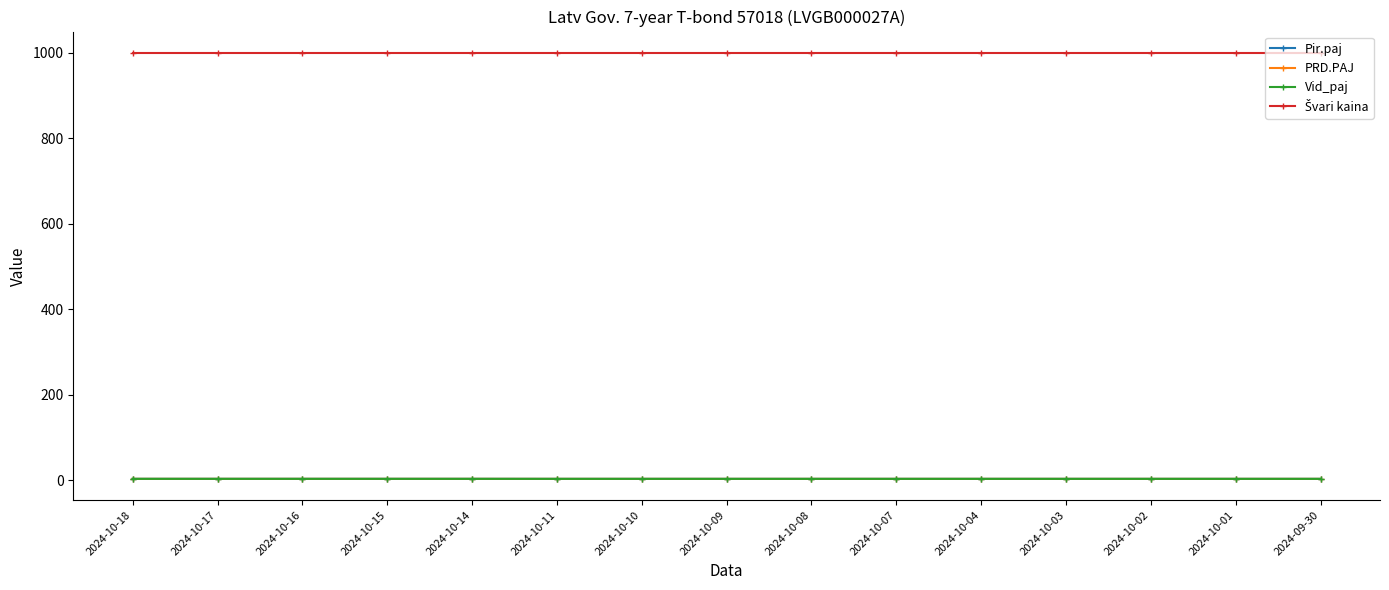

Is this an area chart (filled region under the line)?

No